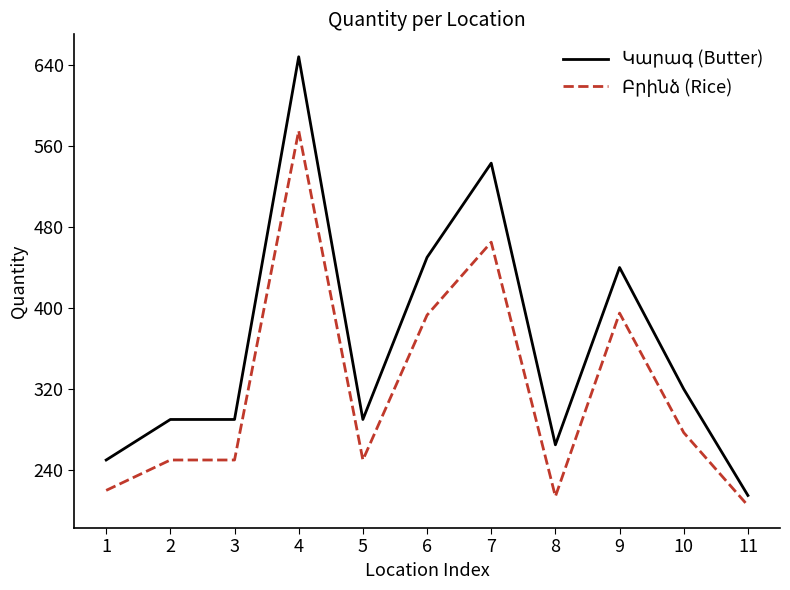

How many series are shown in this chart?

2